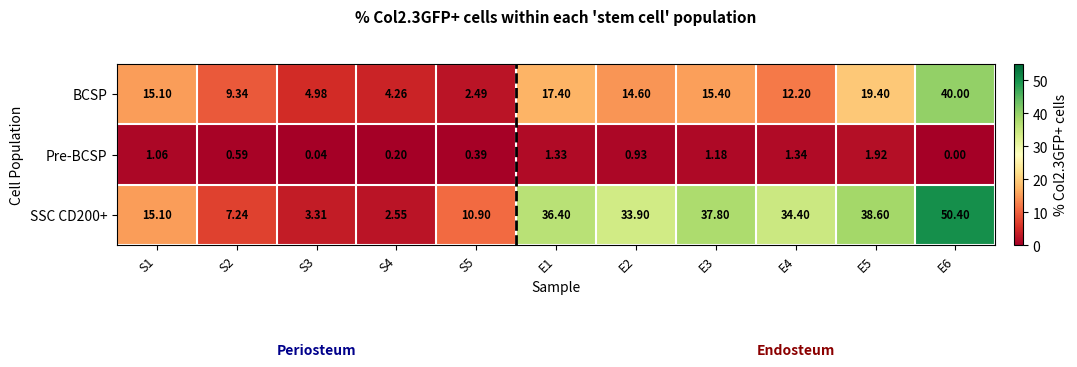

What is the total value across all series at E4?

47.9